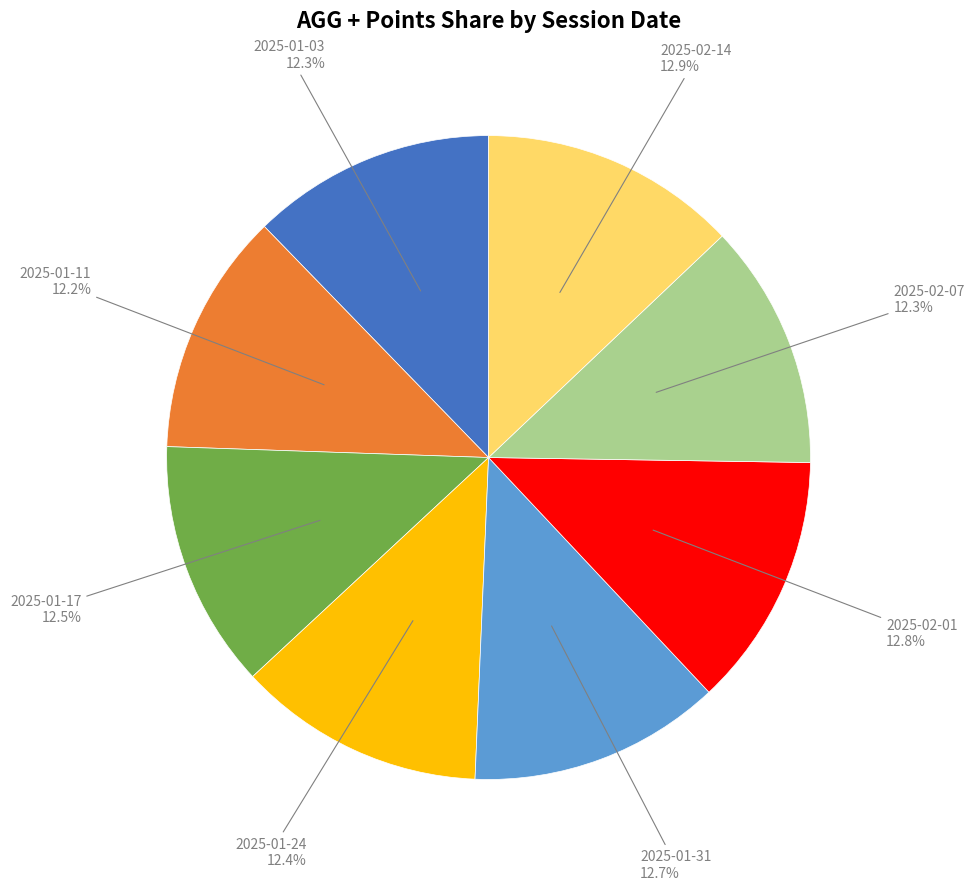

Is there a majority slice in this chart?

No